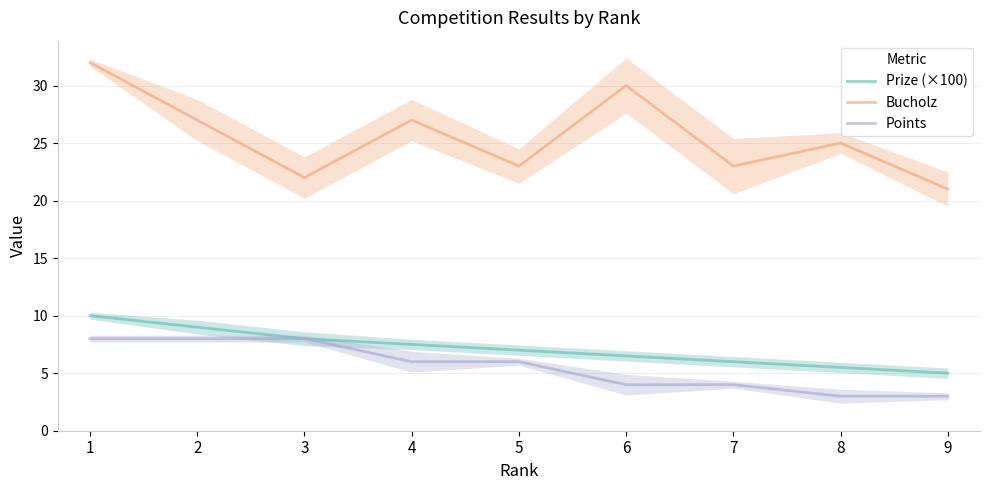

Reading left to right, extract all data points from this chart.

Prize (×100): 1=10.0	2=9.0	3=8.0	4=7.5	5=7.0	6=6.5	7=6.0	8=5.5	9=5.0
Bucholz: 1=32.0	2=27.0	3=22.0	4=27.0	5=23.0	6=30.0	7=23.0	8=25.0	9=21.0
Points: 1=8.0	2=8.0	3=8.0	4=6.0	5=6.0	6=4.0	7=4.0	8=3.0	9=3.0